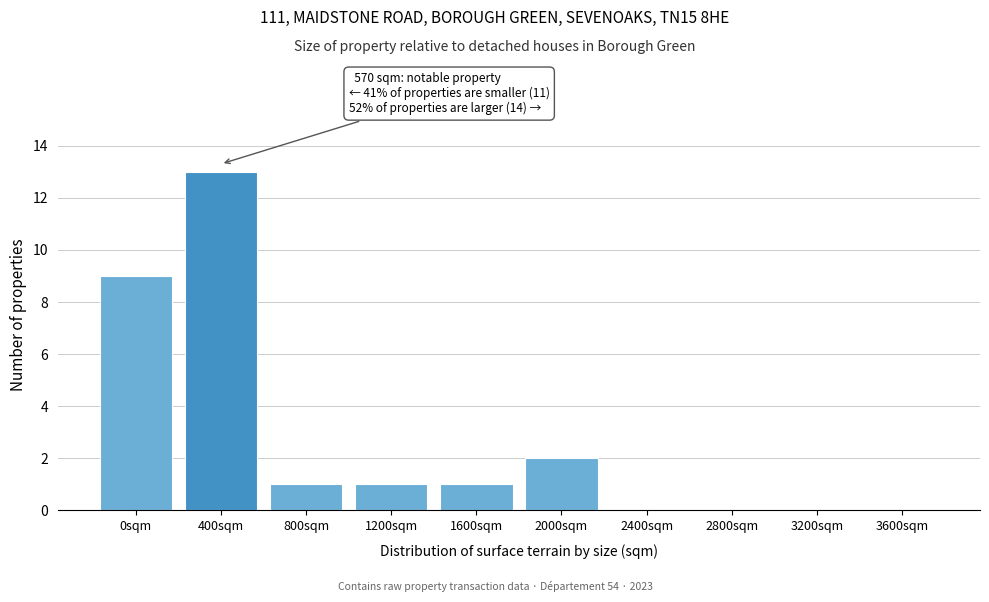

Reading right to left, what are all the values shown in this chart?

3600sqm=0	3200sqm=0	2800sqm=0	2400sqm=0	2000sqm=2	1600sqm=1	1200sqm=1	800sqm=1	400sqm=13	0sqm=9